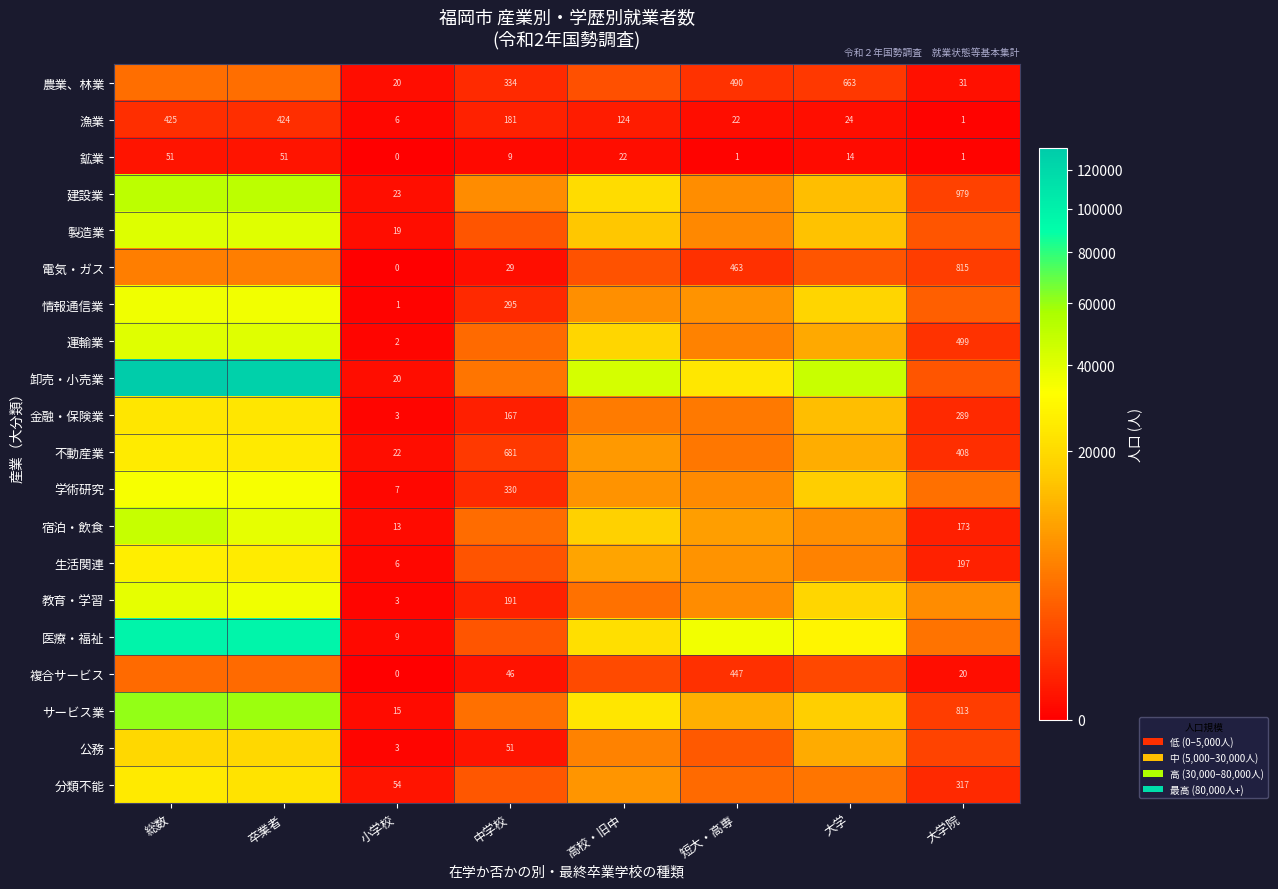

At which label does 鉱業 first exceed 14?

総数